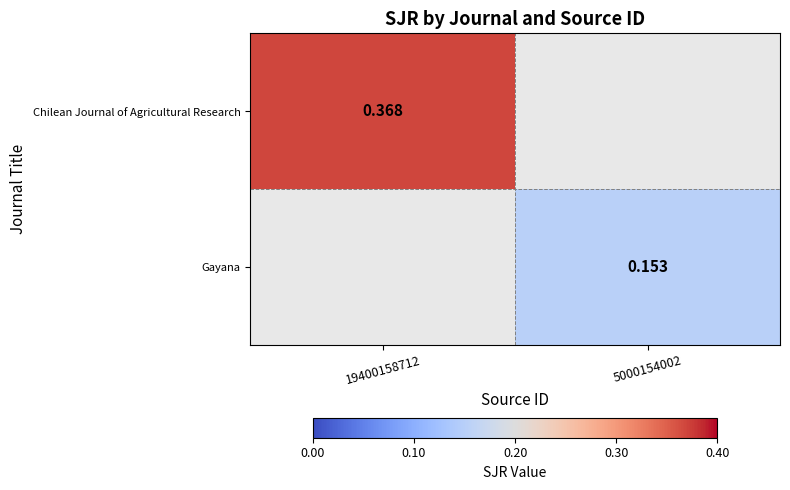

Which category has the highest value across all series?

19400158712